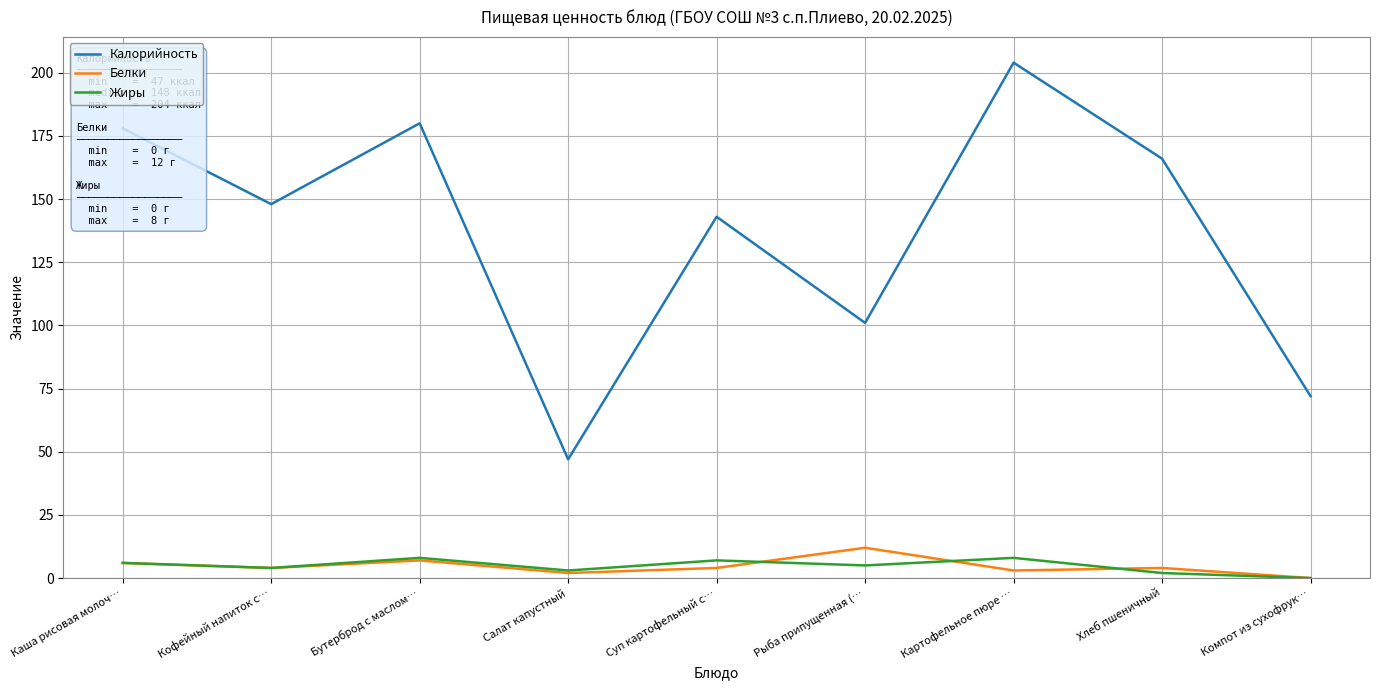

Count the number of data series in this chart.

3